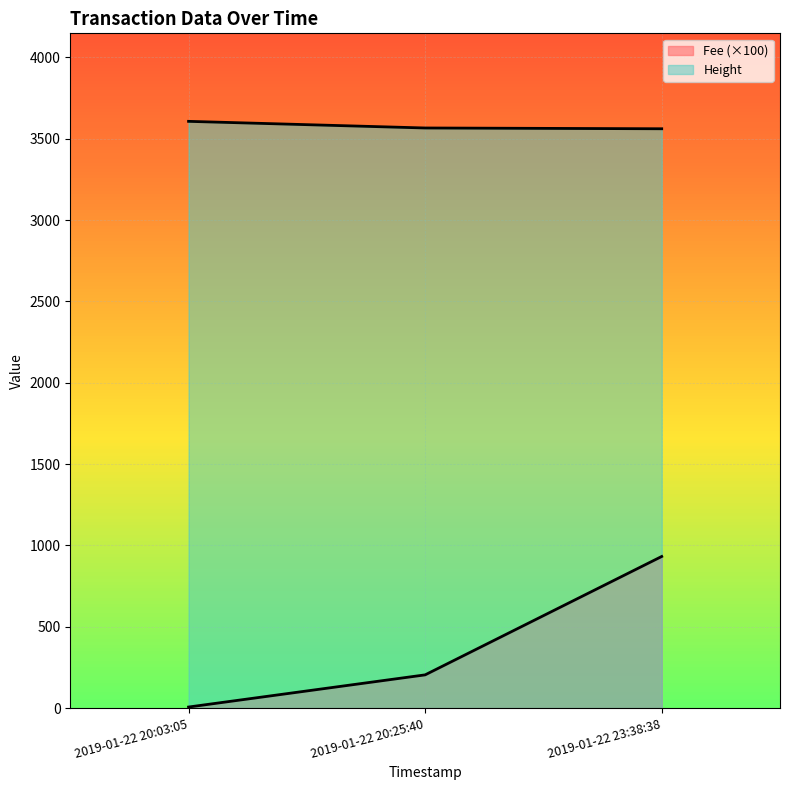

What is the label of the 2nd point from the right?

2019-01-22 20:25:40